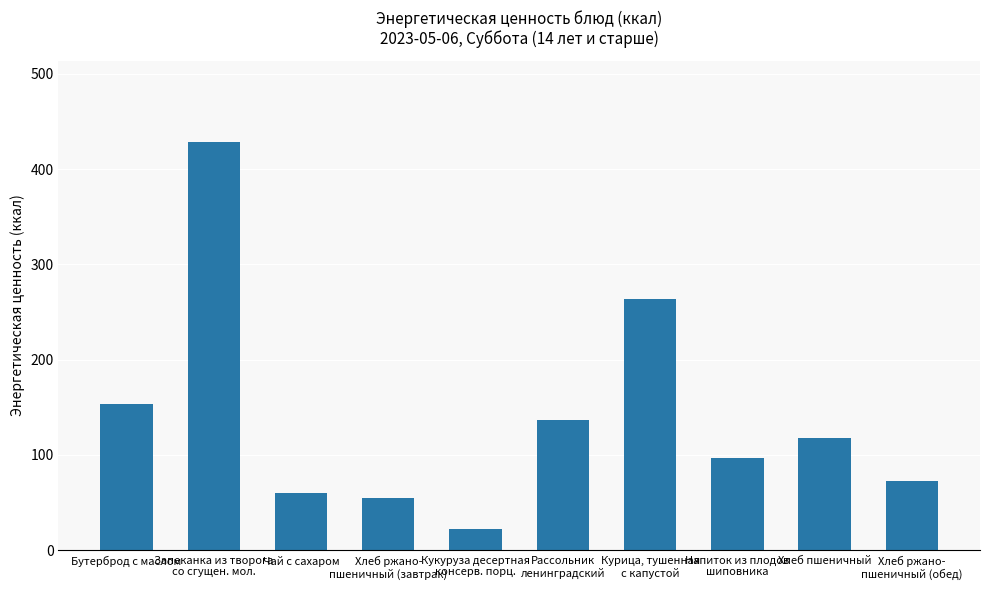

What is the greatest value displayed?

428.0